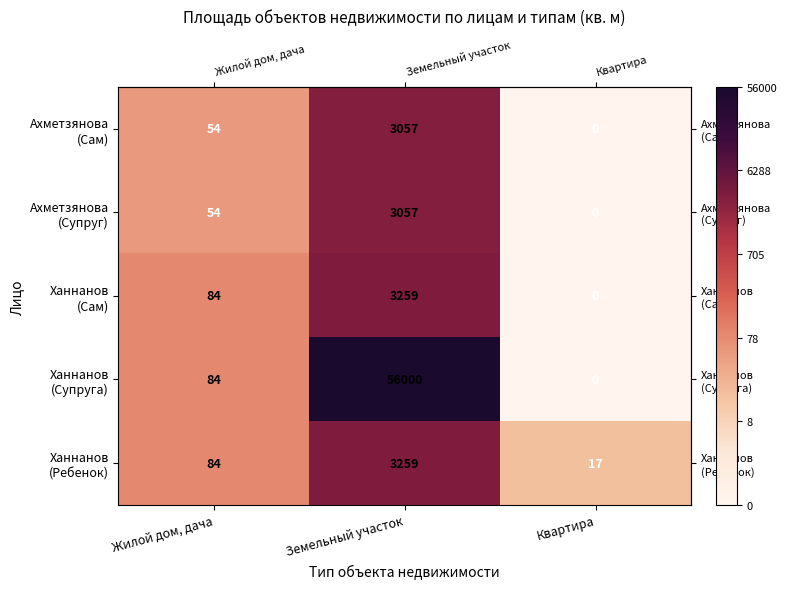

What is the total value across all series at Квартира?

17